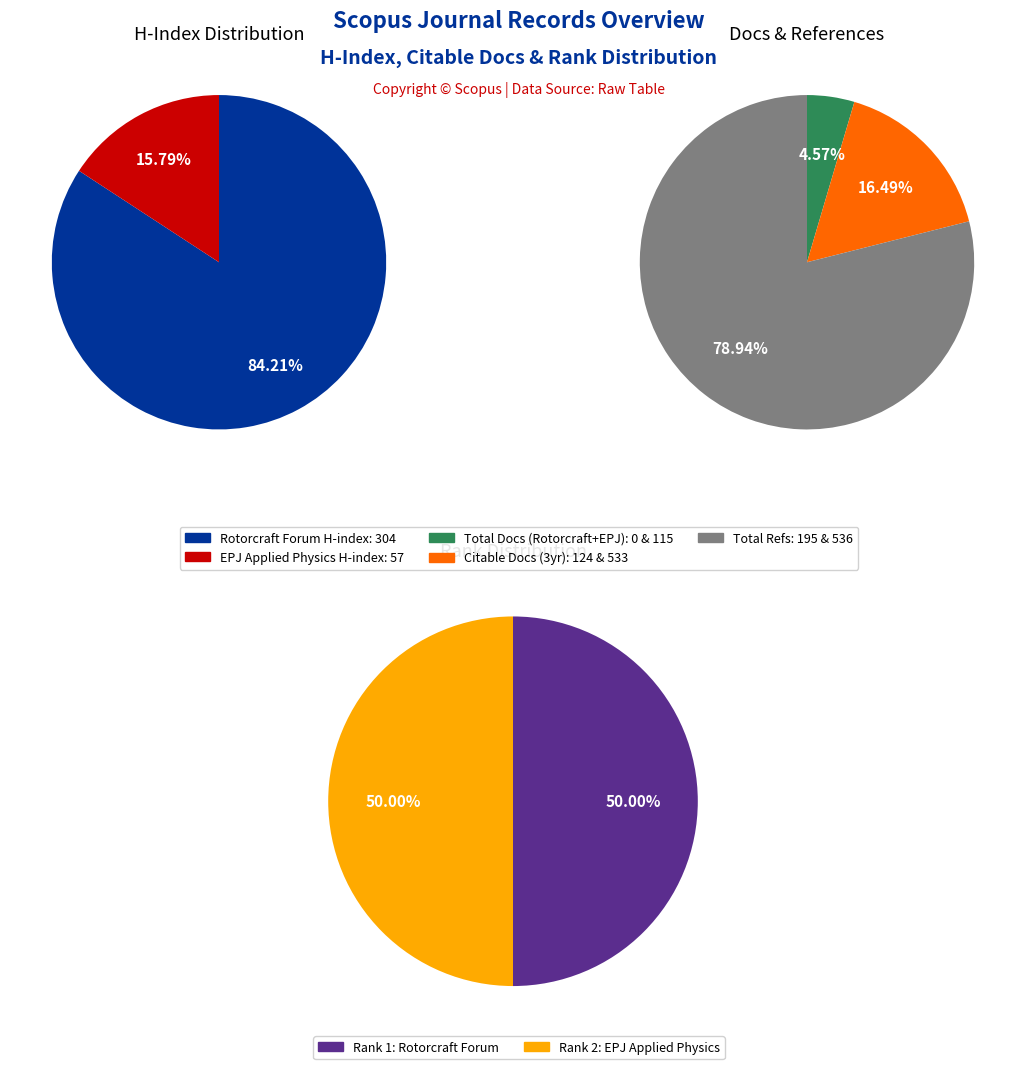

How many slices are in this pie chart?

2